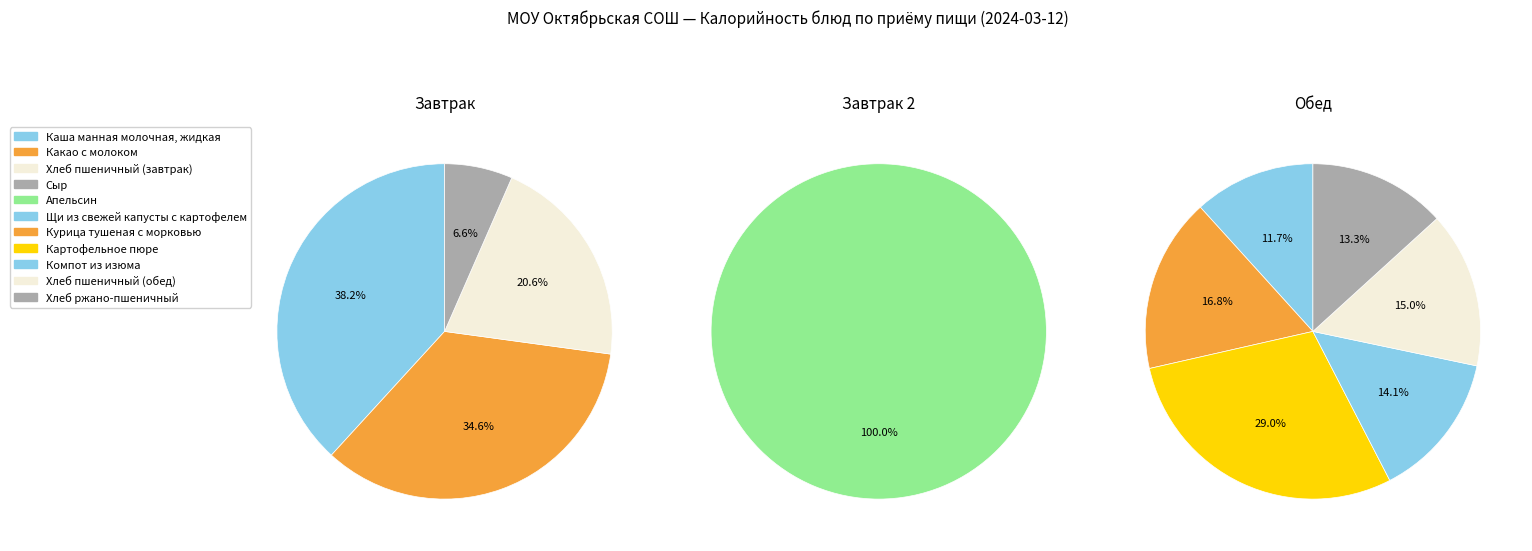

Which series has the largest range (max minus min)?

Завтрак